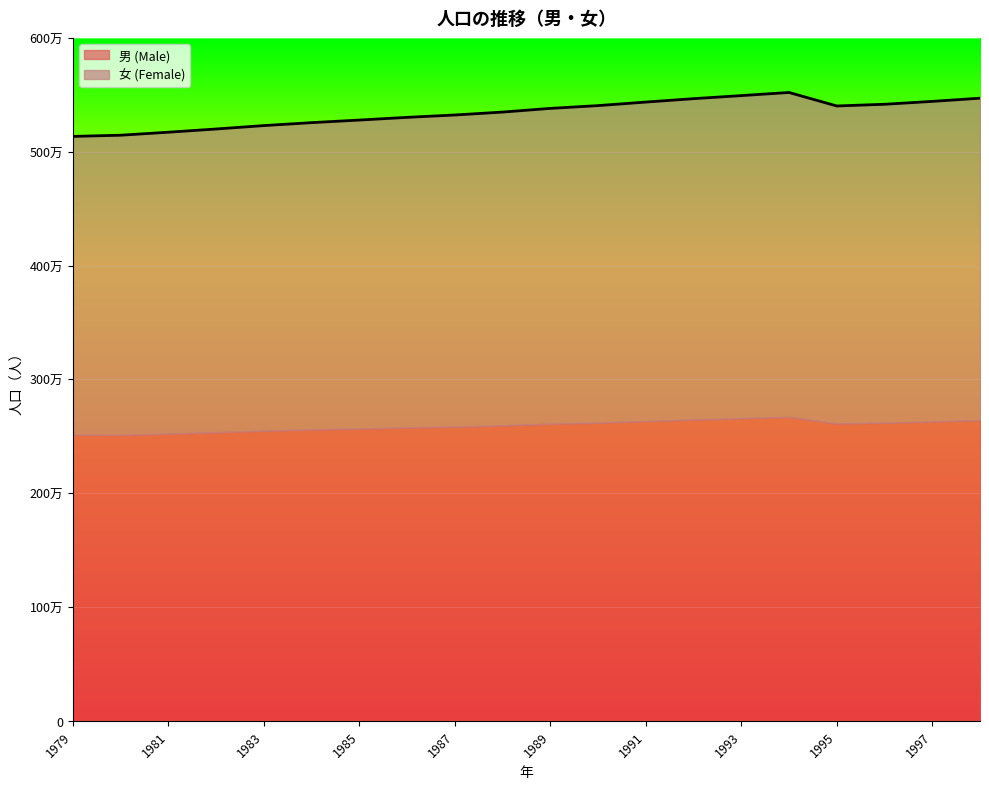

Does the chart display data point markers on the line(s)?

No